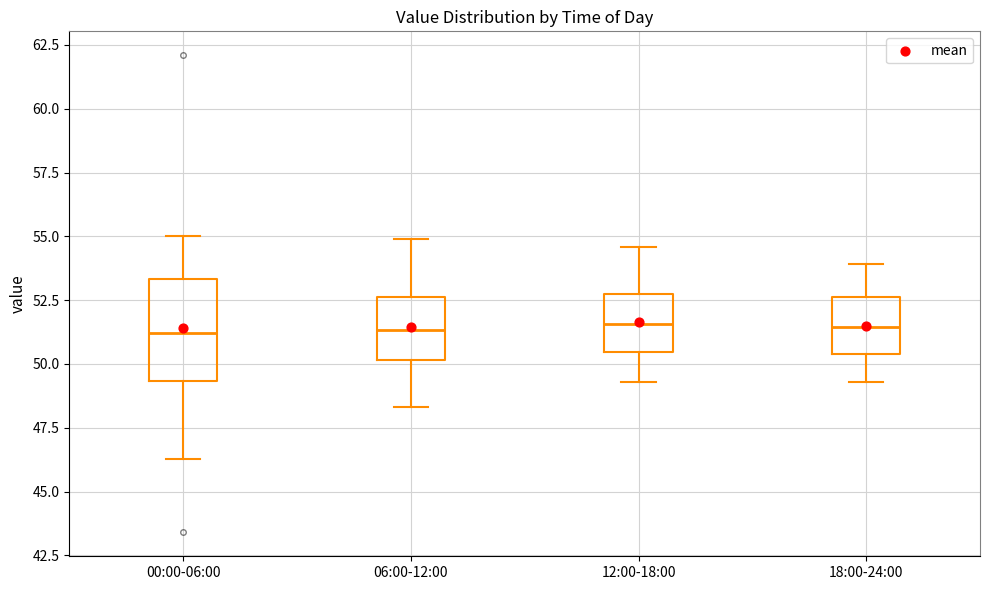

Reading left to right, read every box against the y-axis: the position of its median line, the range the box covers, and the ends of its whiskers. The values are not printed on the chart, so give them approximately, as read against the axis.

00:00-06:00: median 51.0, box 49.5 to 53.5, whiskers 46.5 to 55.0
06:00-12:00: median 51.5, box 50.0 to 52.5, whiskers 48.5 to 55.0
12:00-18:00: median 51.5, box 50.5 to 52.5, whiskers 49.5 to 54.5
18:00-24:00: median 51.5, box 50.5 to 52.5, whiskers 49.5 to 54.0